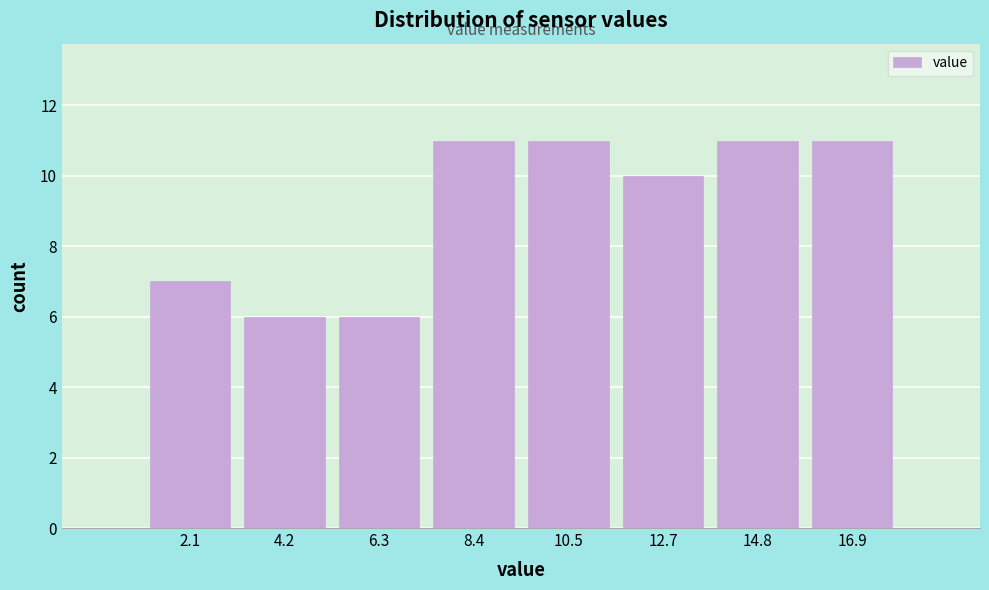

Reading left to right, list all the values displayed in this chart.

2.1=7	4.2=6	6.3=6	8.4=11	10.5=11	12.7=10	14.8=11	16.9=11